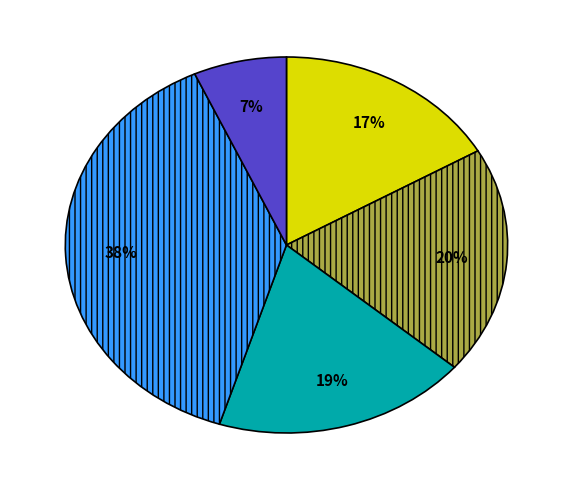

Count the number of slices in the pie.

5